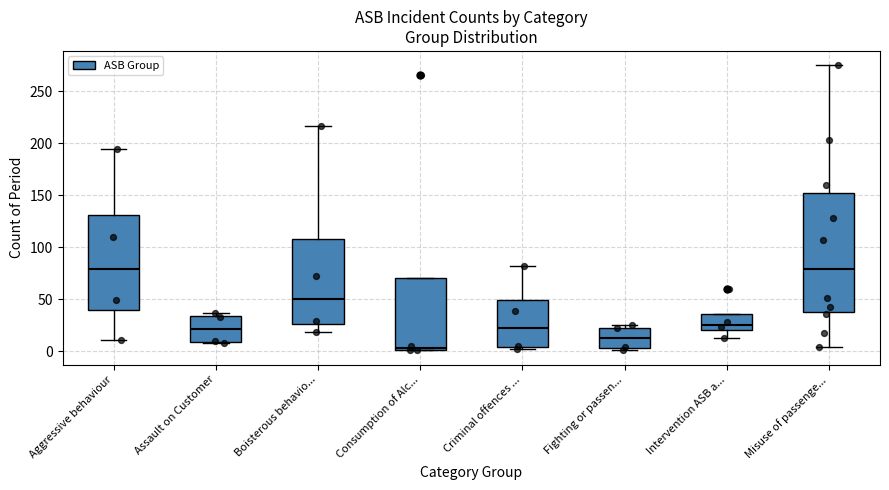

Which box has the lowest median line?

Consumption of Alc...